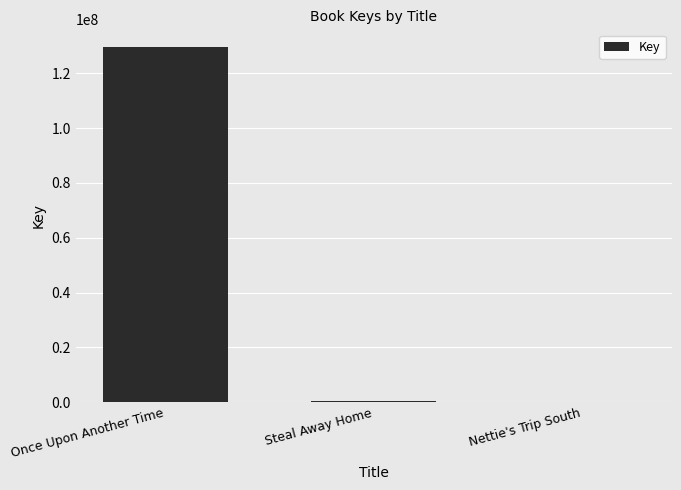

What is the difference between the values at Once Upon Another Time and Nettie's Trip South?

129491170